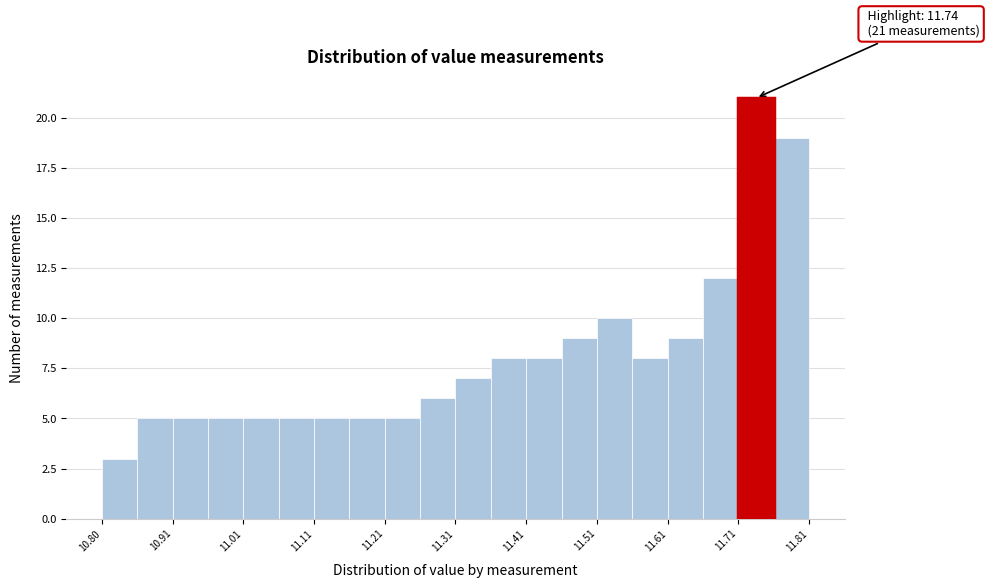

Which range on the x-axis has the tallest bar?

11.705 to 11.755